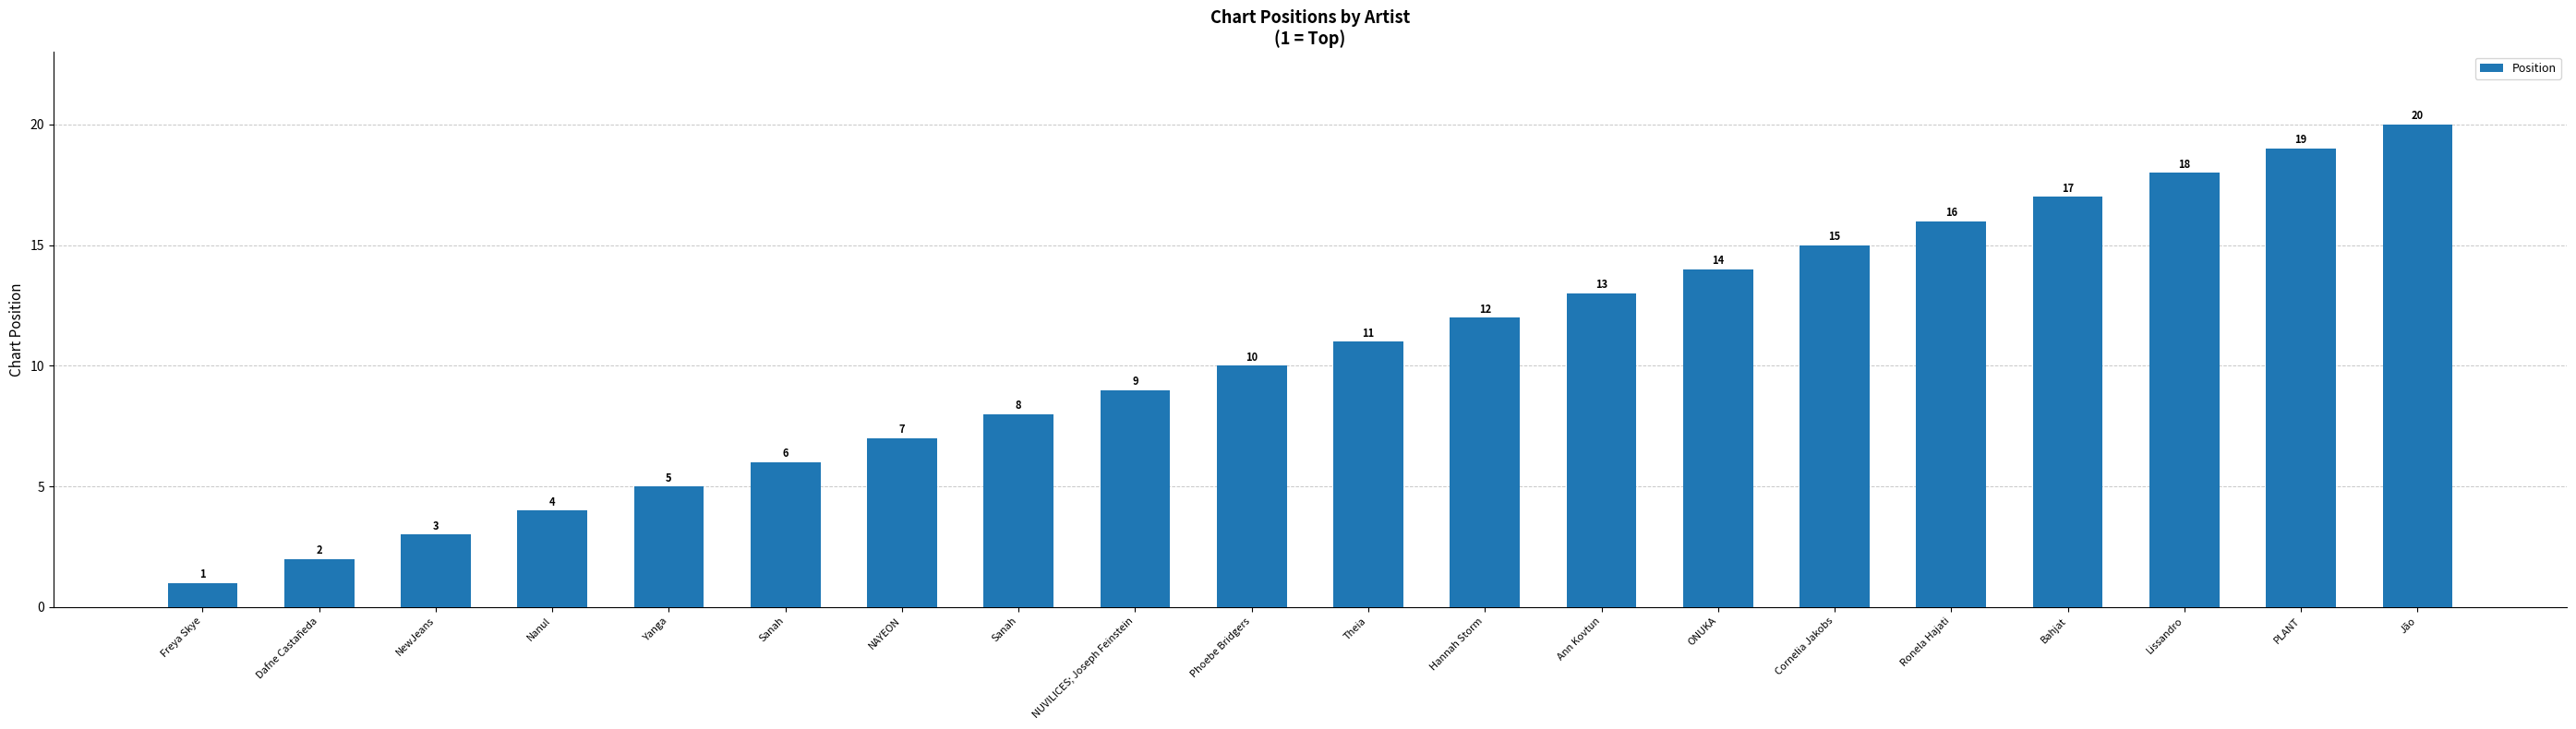

Does the chart contain any negative values?

No